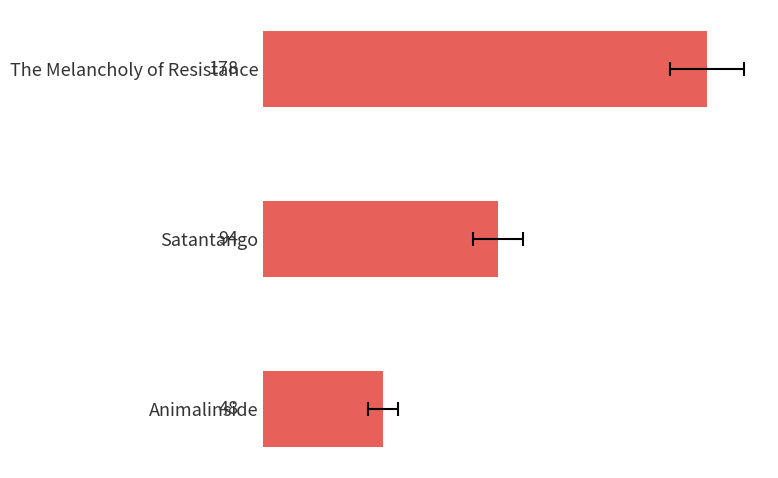

What is the change in value from 25 to 50?

-46